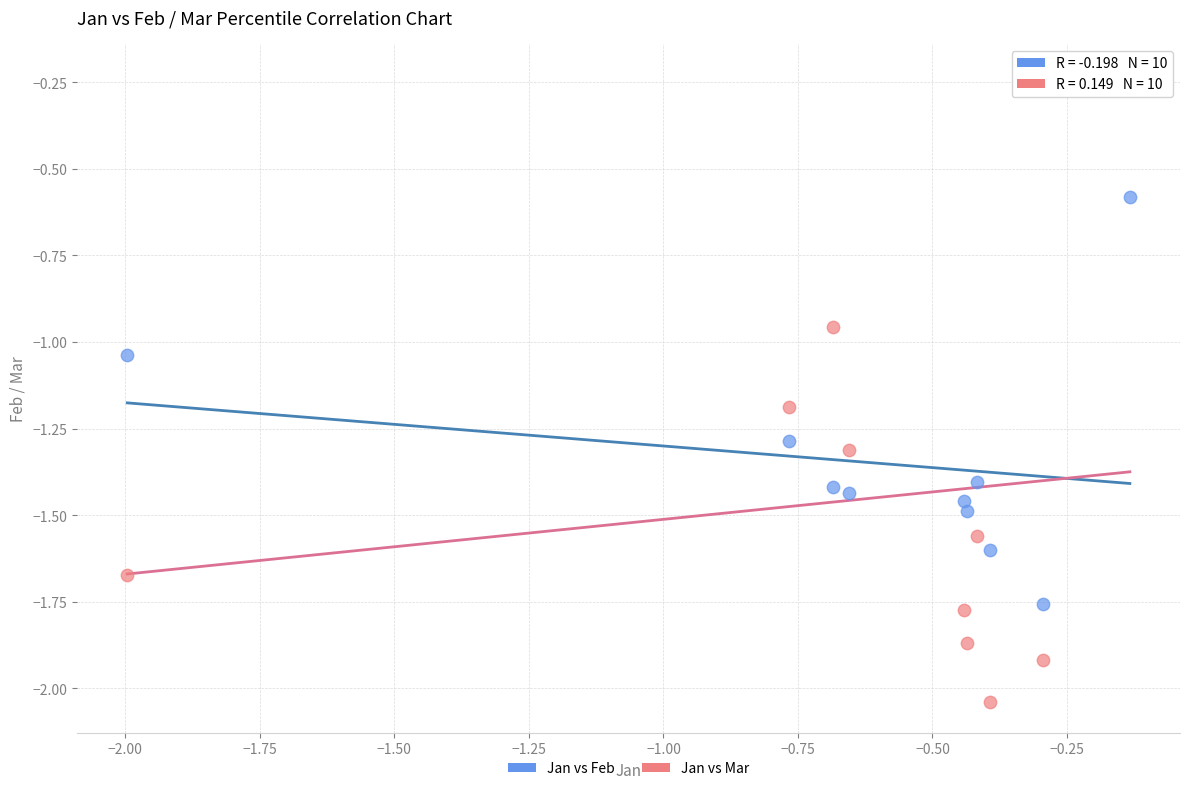

Which series has the largest Y range (max minus min)?

Jan vs Mar